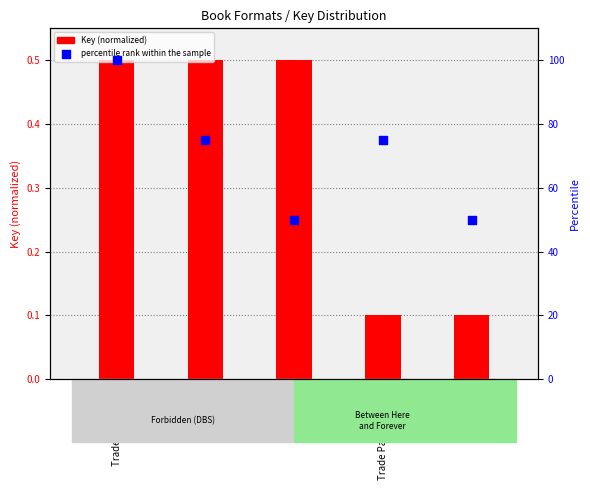

Which series reaches the maximum Y coordinate?

percentile rank within the sample